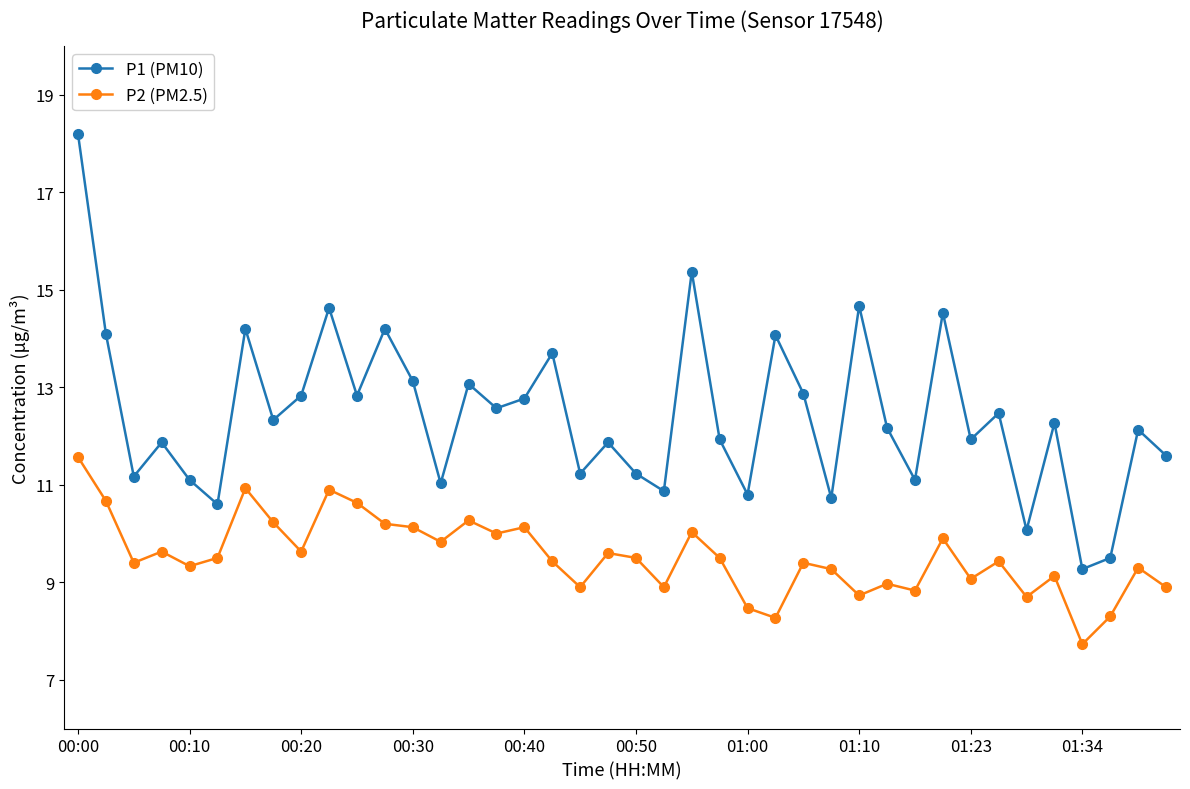

What is the maximum value shown in the chart?

18.2